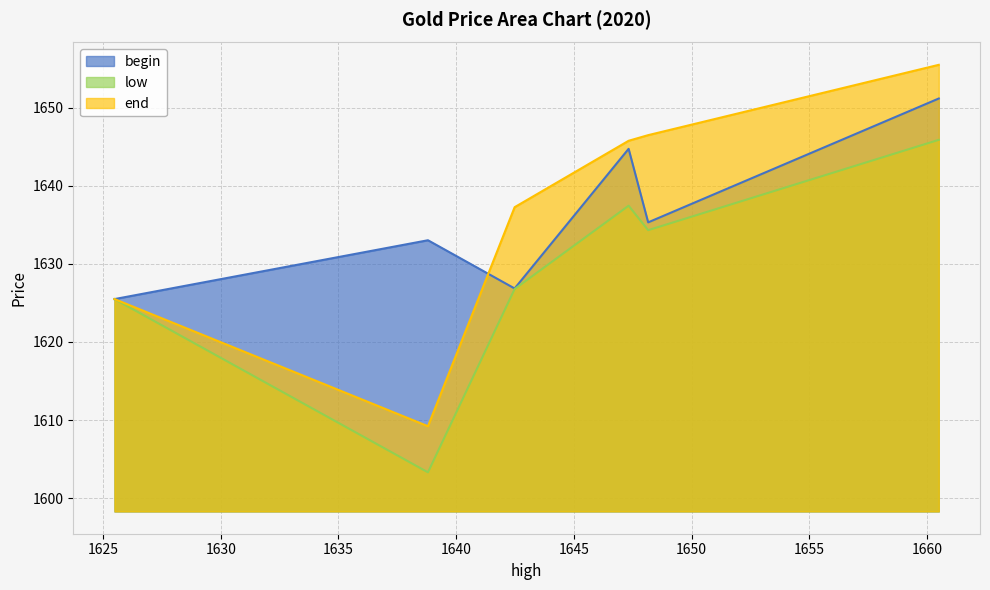

What is the lowest value of the low series?

1603.3